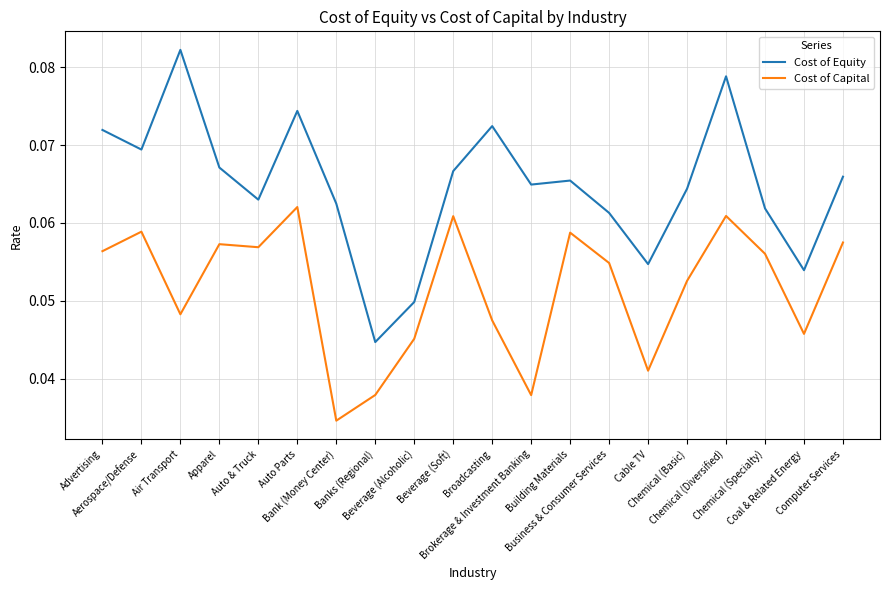

Which series has the largest range (max minus min)?

Cost of Equity